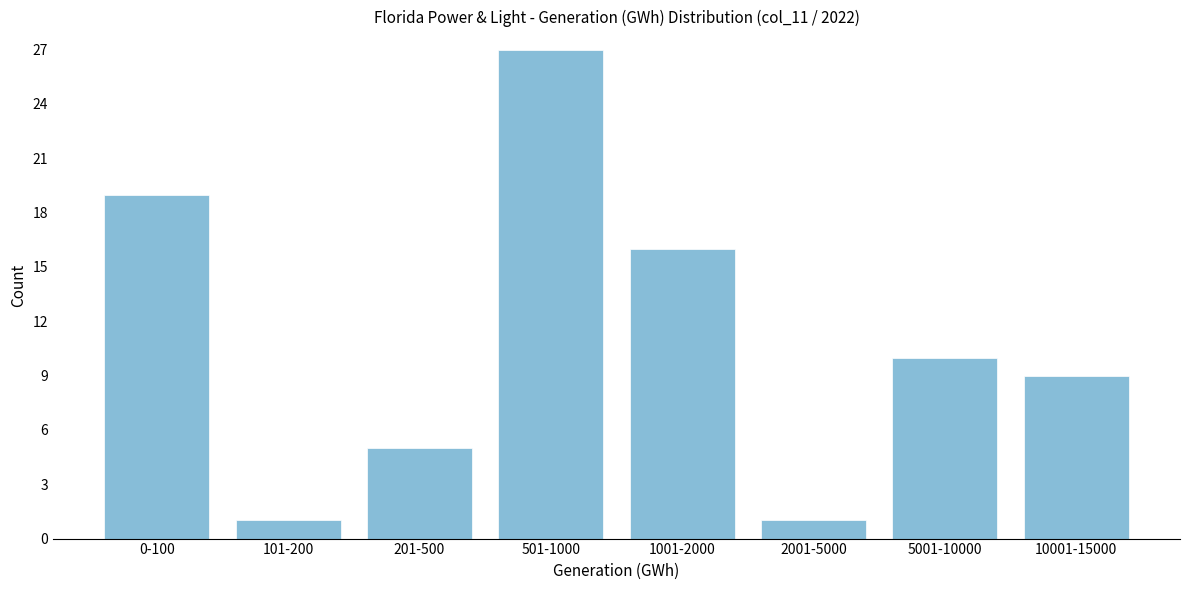

Reading right to left, transcribe all the data shown in this chart.

10001-15000=9	5001-10000=10	2001-5000=1	1001-2000=16	501-1000=27	201-500=5	101-200=1	0-100=19